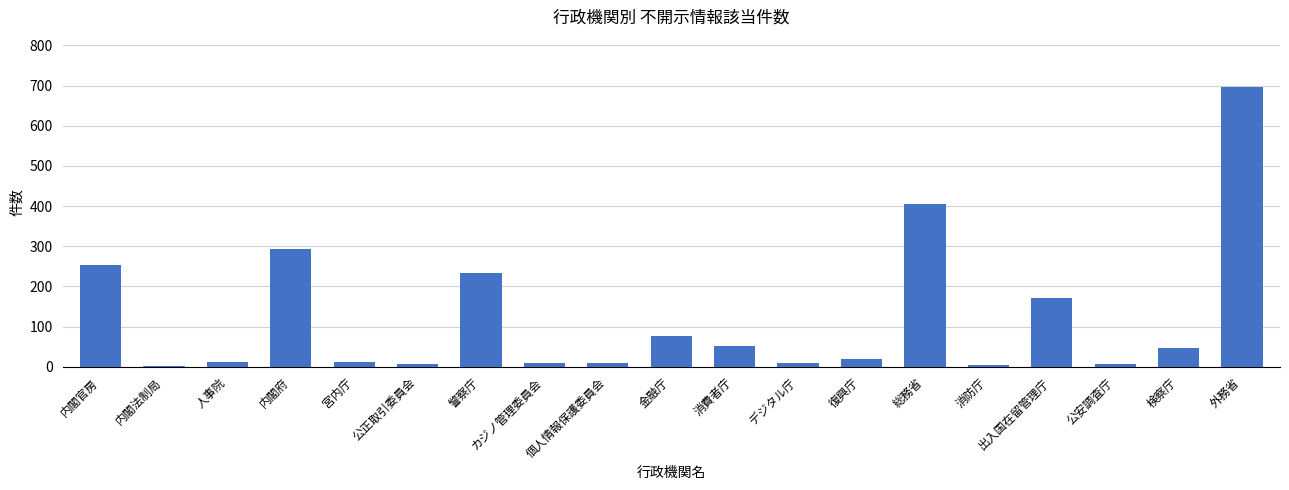

True or false: the data shows 77 at 金融庁.

True